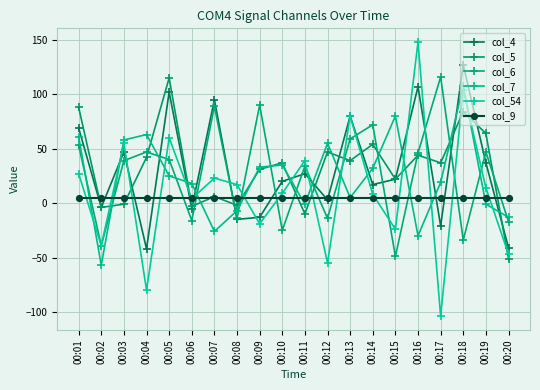

What is the value of the col_6 point at the 13th from the left?

59